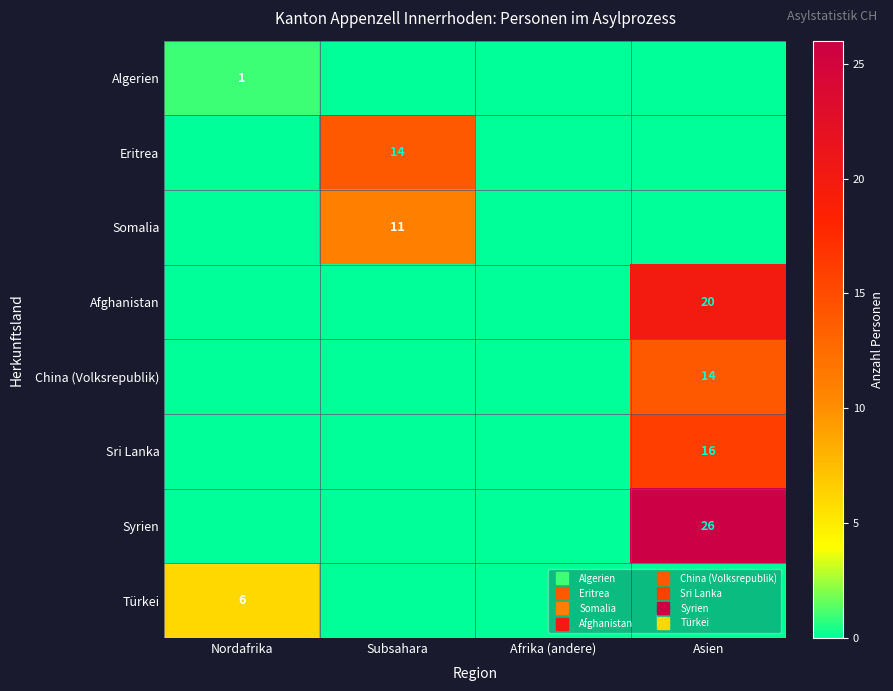

Between Subsahara and Afrika (andere), which series saw the biggest shift?

Eritrea